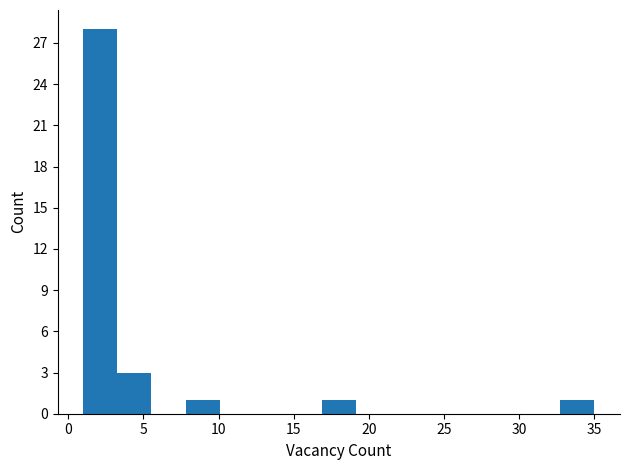

Which range on the x-axis has the tallest bar?

1.0 to 3.5